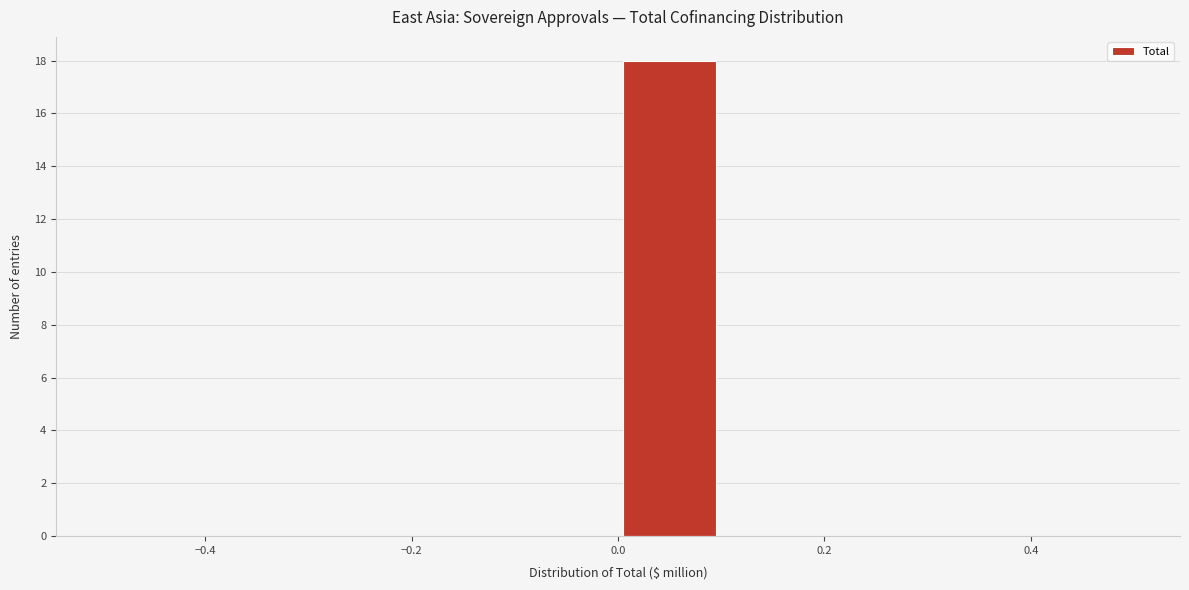

Which range on the x-axis has the tallest bar?

0.0 to 0.1